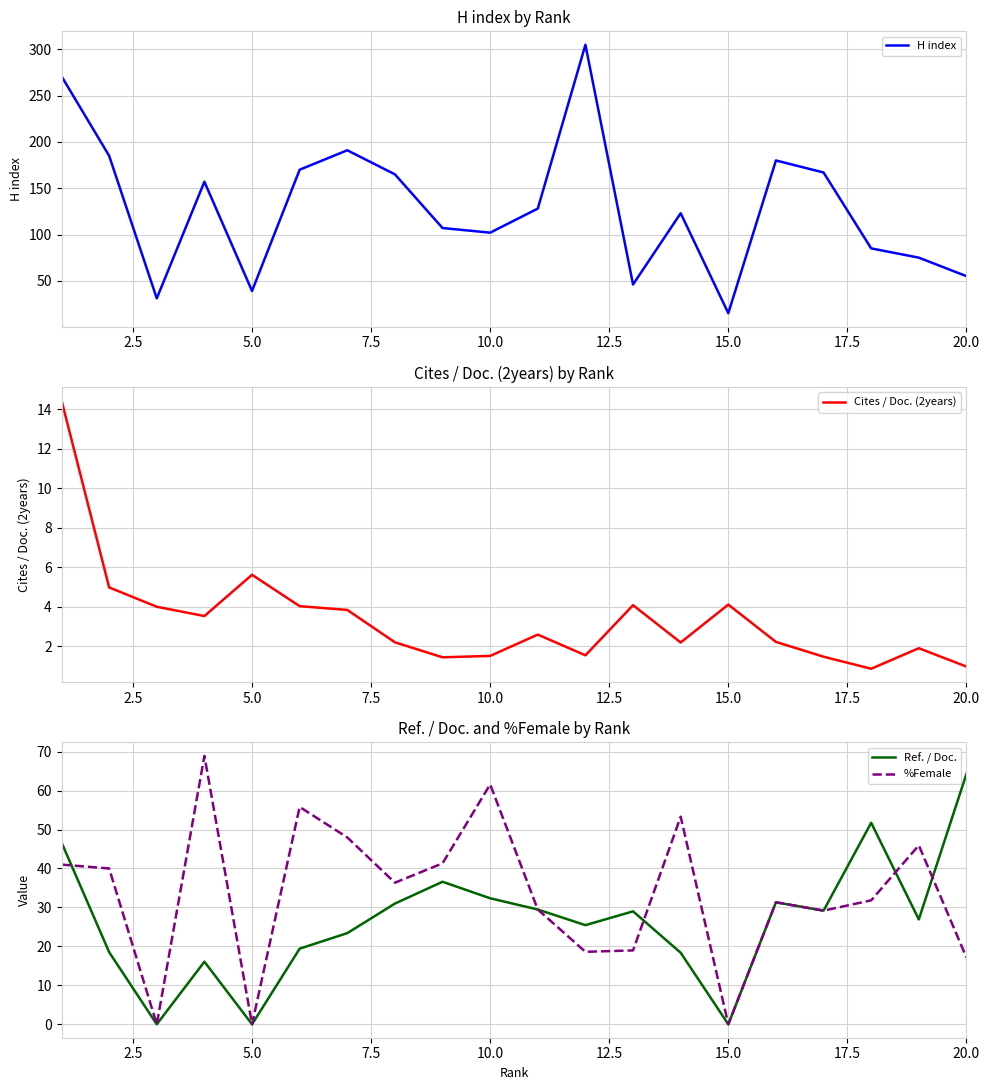

How many interior local peaks does the Ref. / Doc. series have?

5